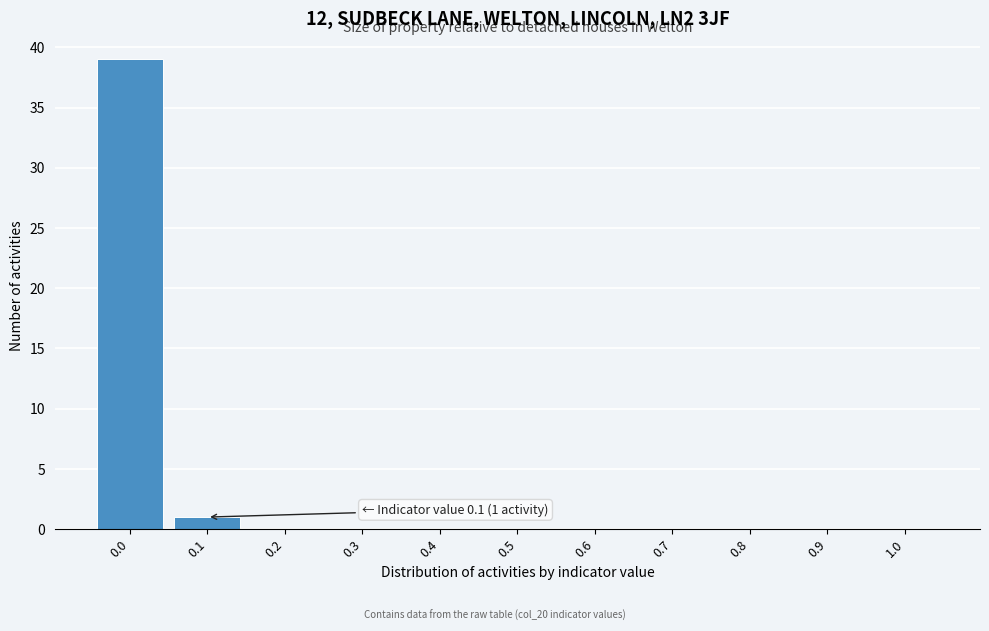

Reading left to right, extract all data points from this chart.

0.0=39	0.1=1	0.2=0	0.3=0	0.4=0	0.5=0	0.6=0	0.7=0	0.8=0	0.9=0	1.0=0